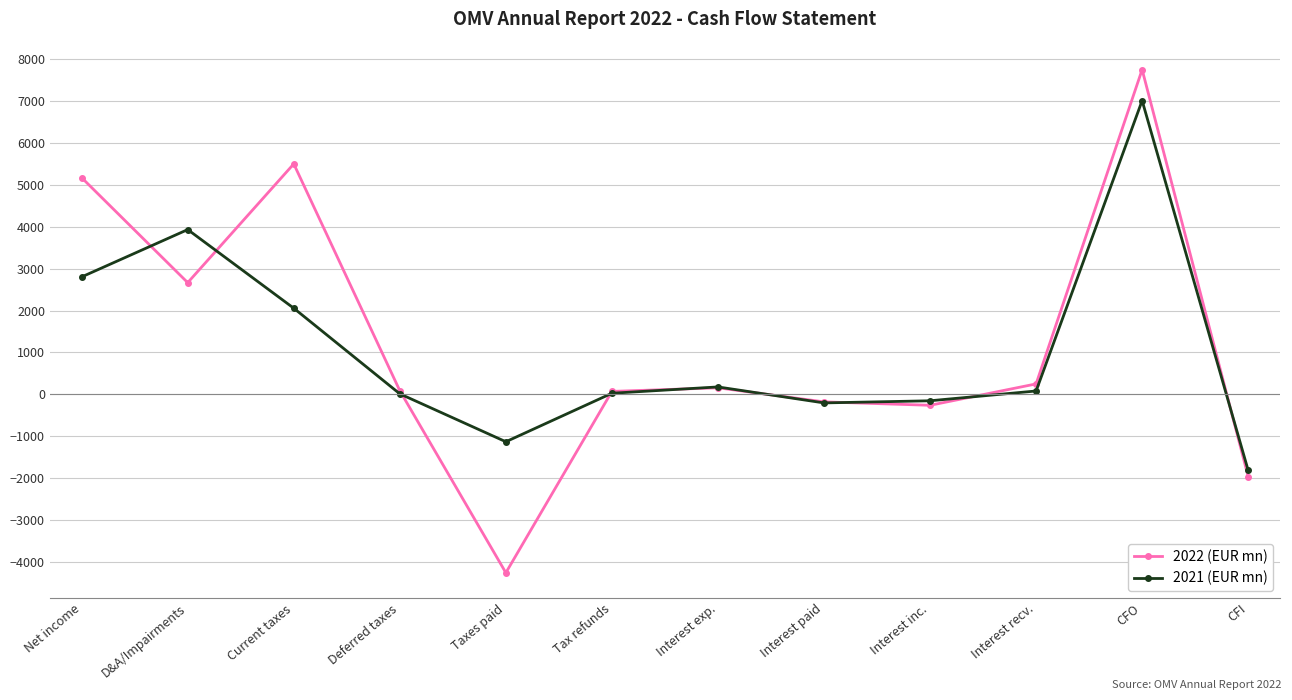

What is the label of the 11th point from the left?

CFO